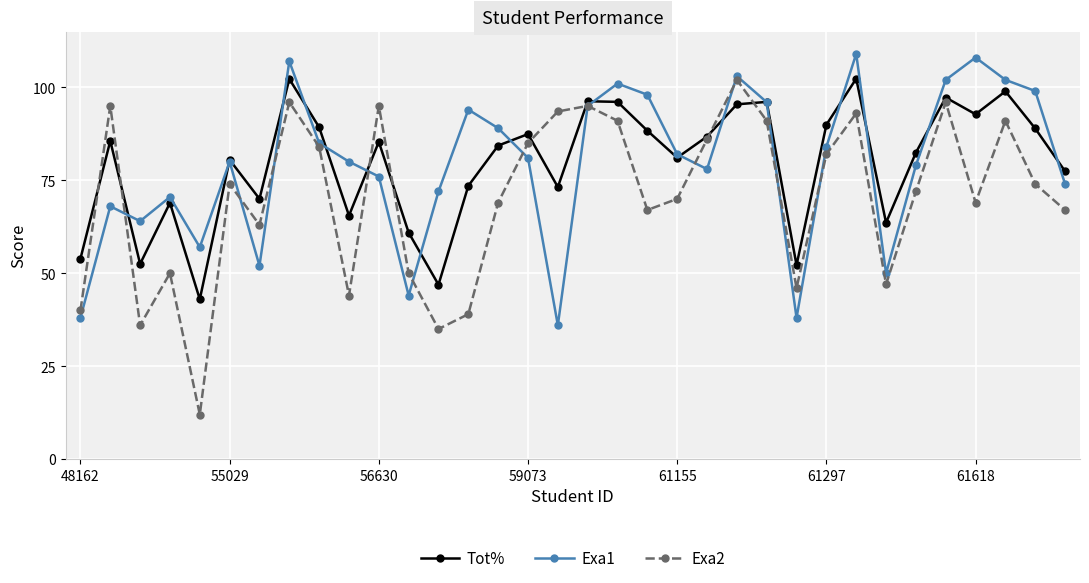

What is the sum of all Tot% values?

2708.7